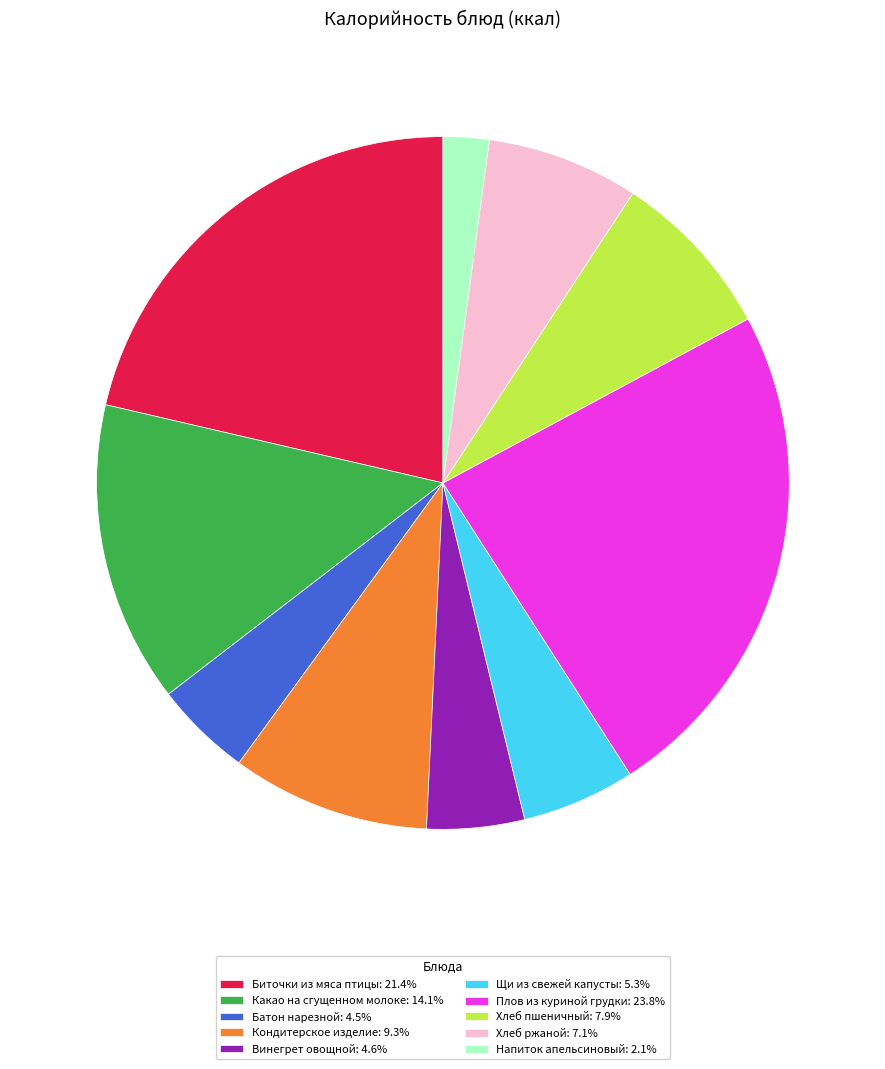

Does any single category account for the majority?

No